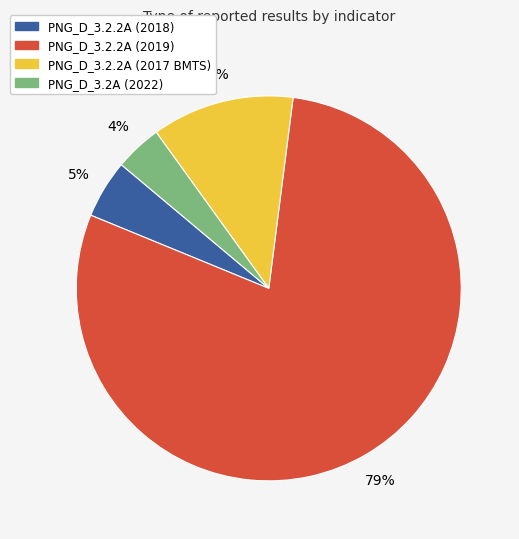

Count the number of slices in the pie.

4